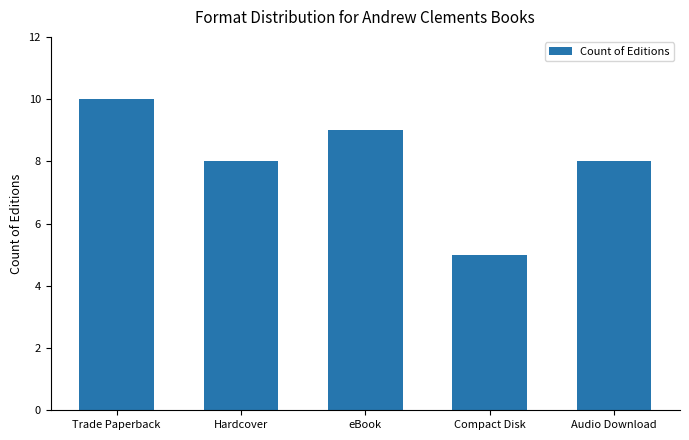

At which category does the chart reach its peak across all series?

Trade Paperback